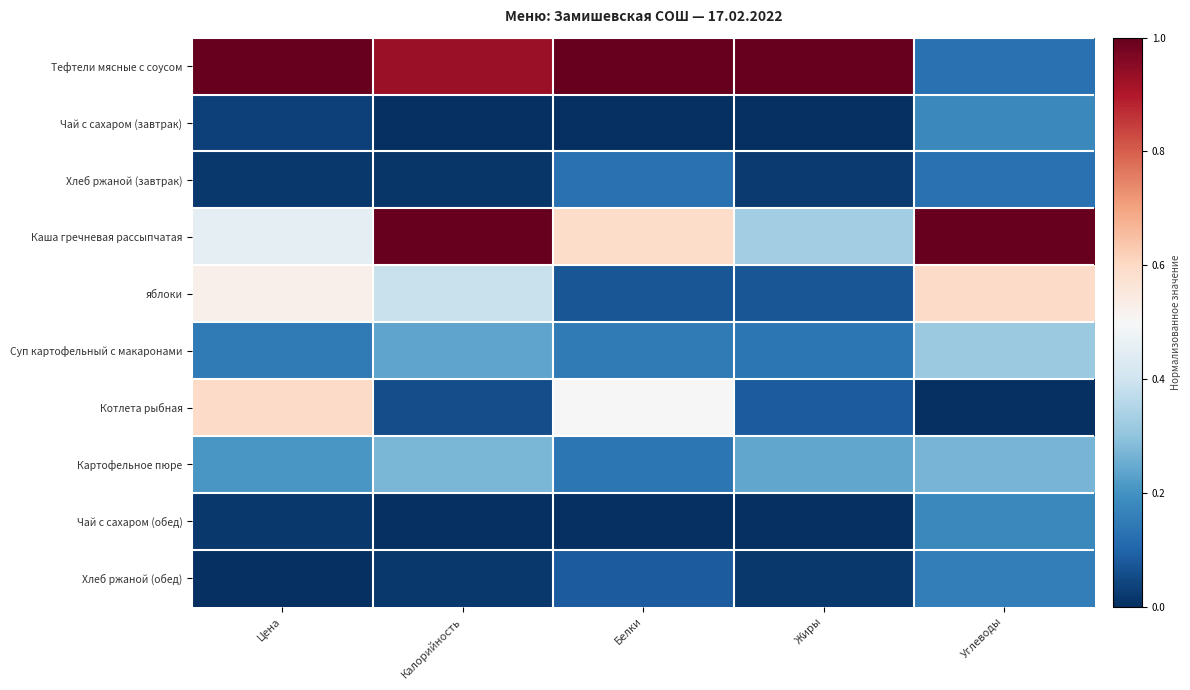

What is the maximum value shown in the chart?

1.0